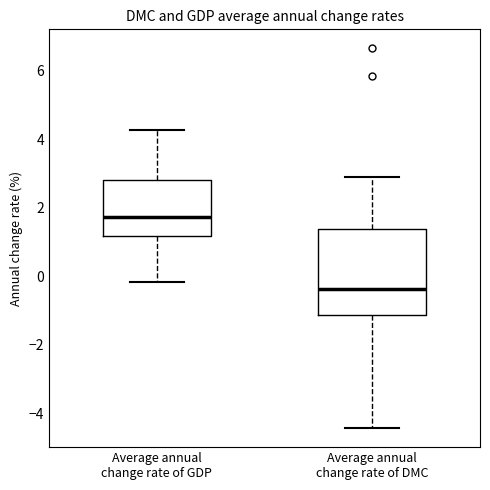

Reading left to right, transcribe this box plot: for each box, give where its median line is, the range the box spans, and where its two whiskers end, as read against the y-axis. The values are not printed on the chart, so give them approximately, as read against the axis.

Average annual change rate of GDP: median 1.8, box 1.2 to 2.8, whiskers -0.2 to 4.2
Average annual change rate of DMC: median -0.4, box -1.2 to 1.4, whiskers -4.4 to 2.8